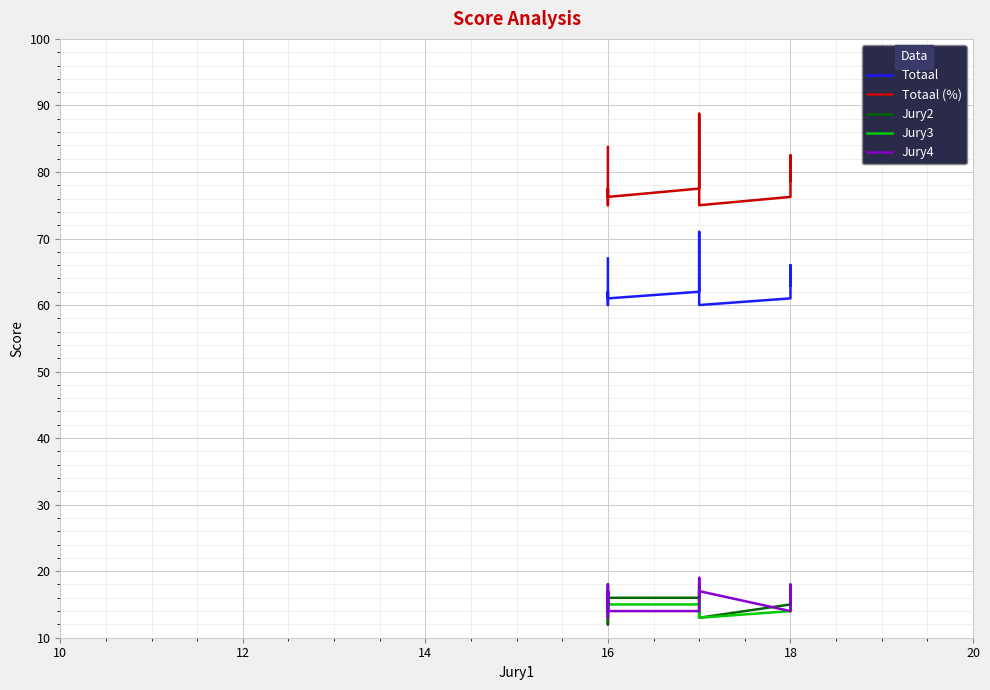

What are all the series names shown in the legend?

Totaal, Totaal (%), Jury2, Jury3, Jury4